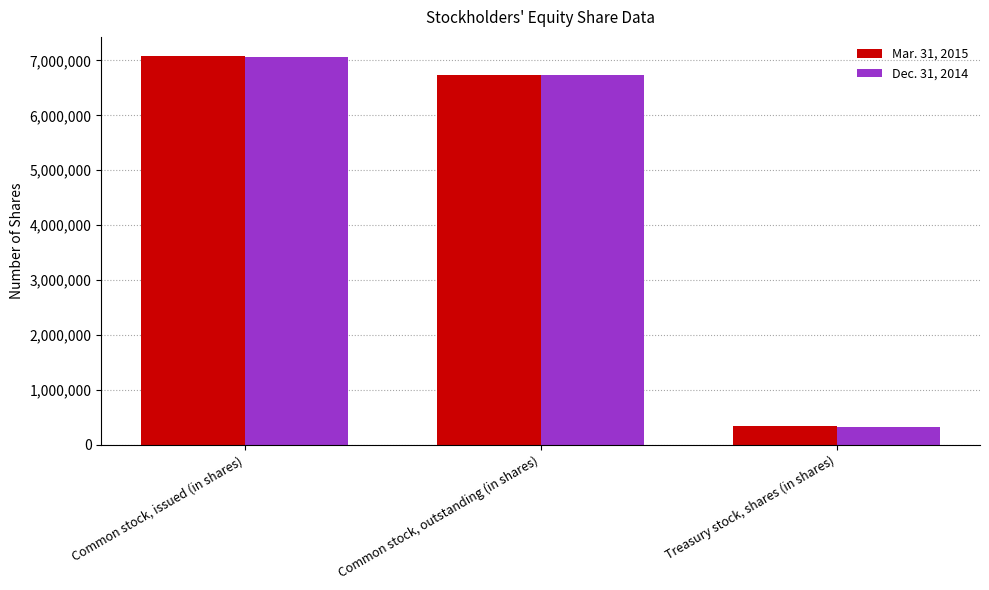

What is the spread (max minus min) of values at Common stock, issued (in shares)?

12000